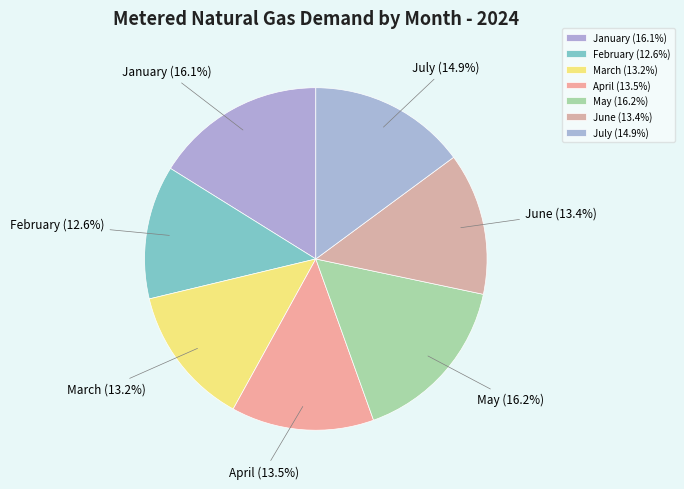

Count the number of slices in the pie.

7